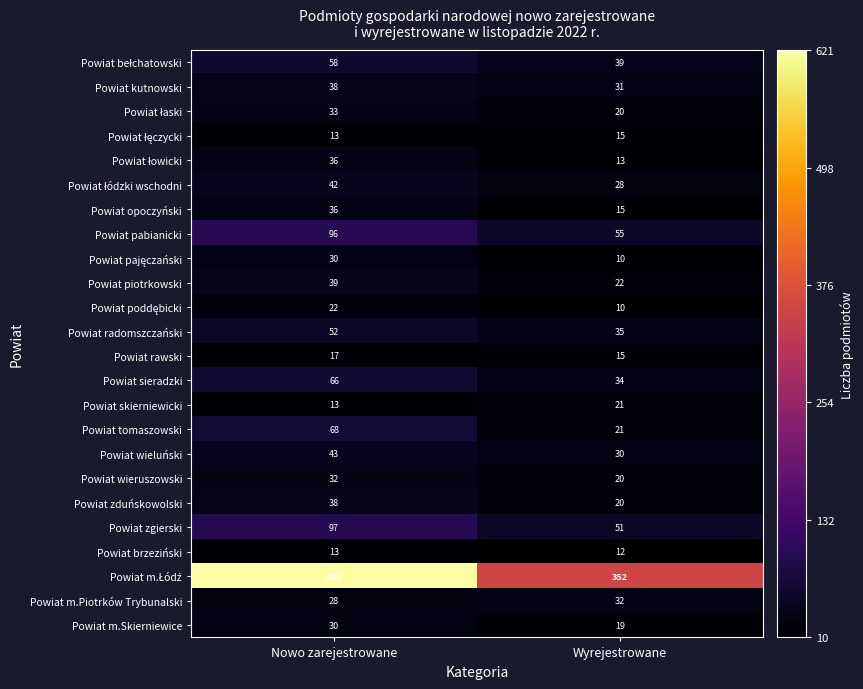

What is the approximate value of Powiat kutnowski at Wyrejestrowane?

31